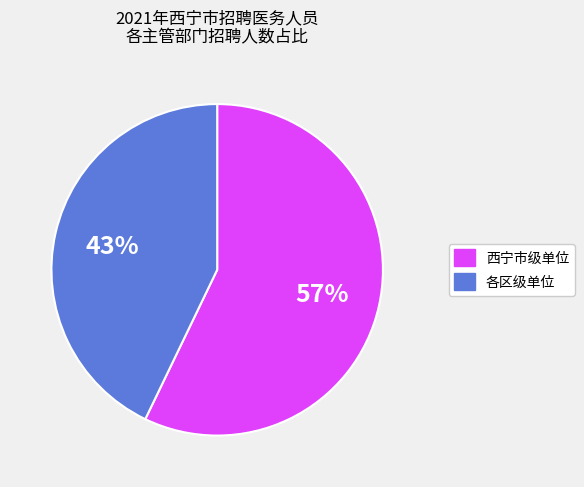

To the nearest percent, what is the difference between the largest and smallest slice percentages?

14%